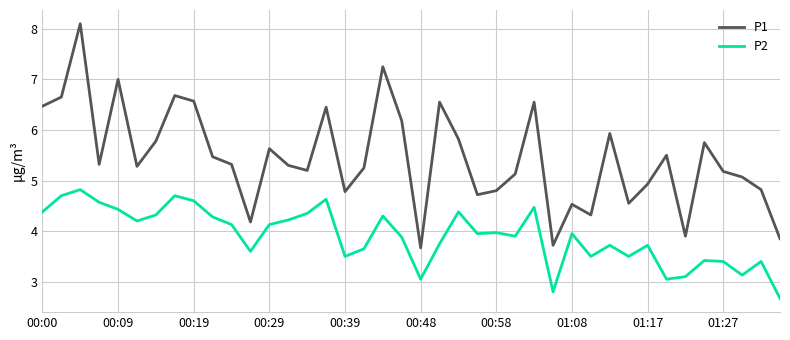

Does the chart have visible grid lines?

Yes